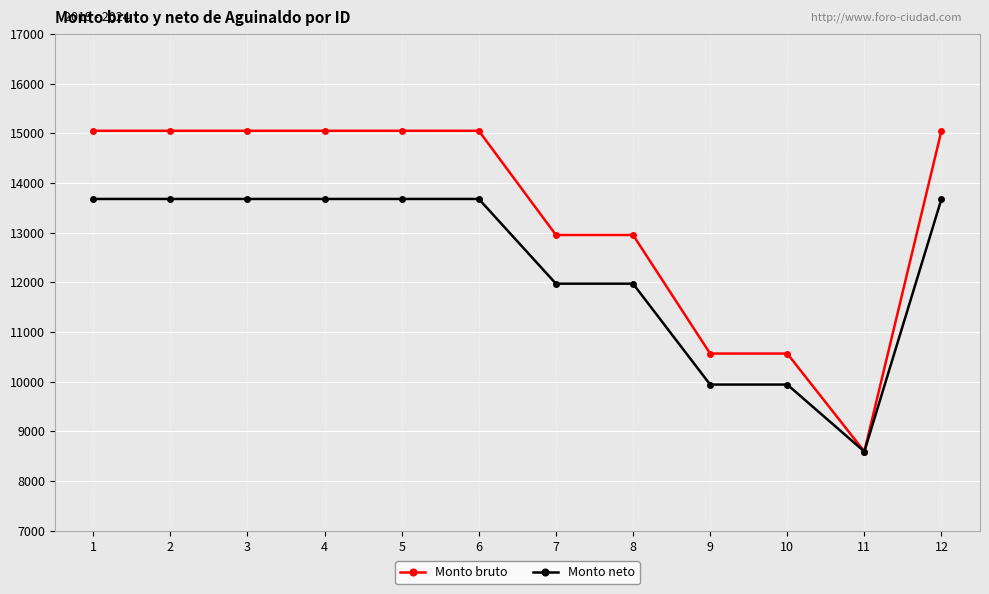

At how many categories does at least one series exceed 9036?

11